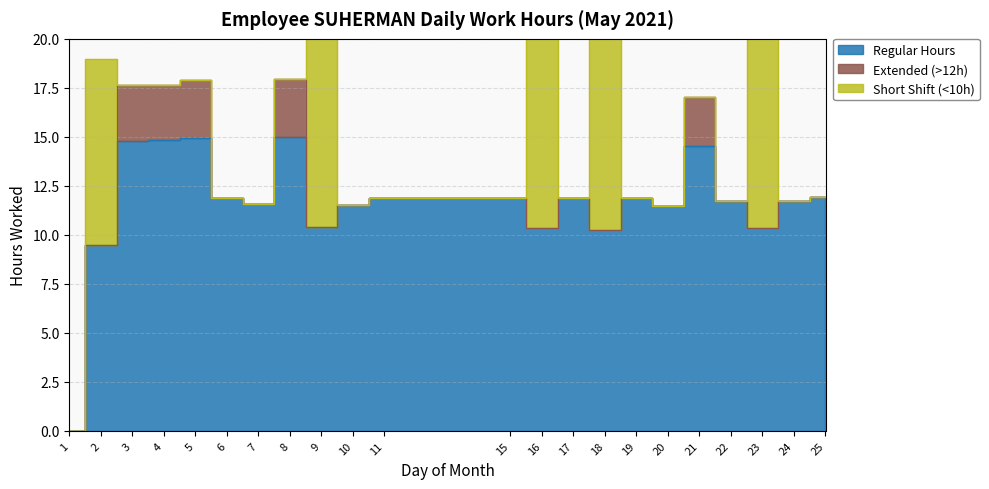

Where does the Regular Hours series first go above 11?

3